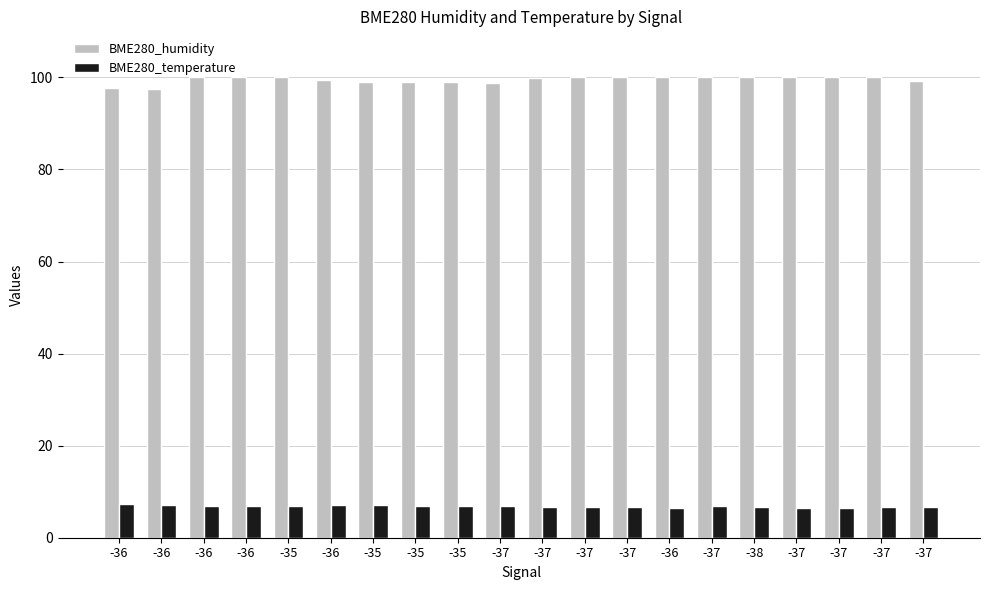

What is the label of the 7th bar from the right?

-36